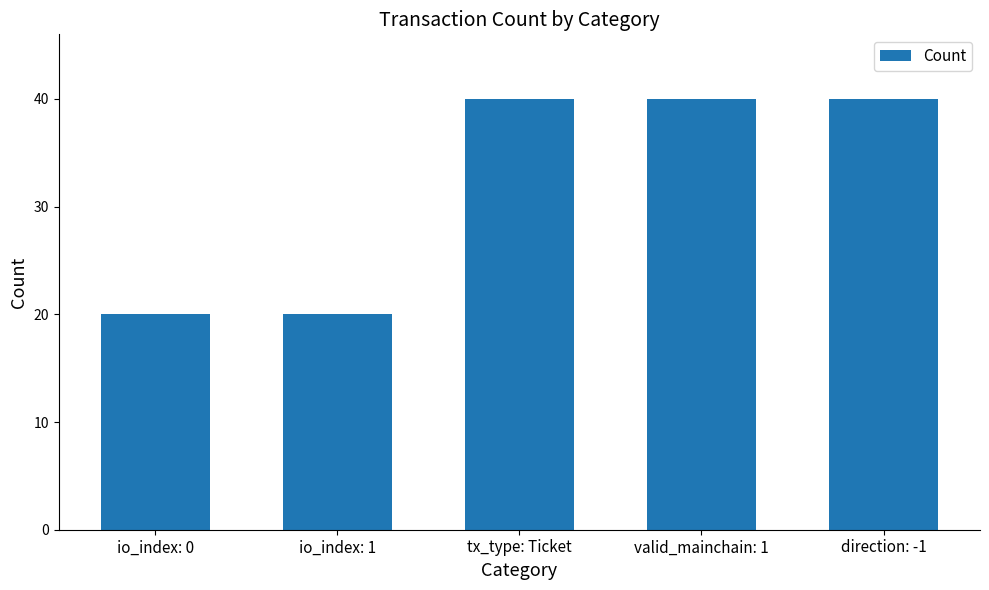

How many bars are there in total?

5